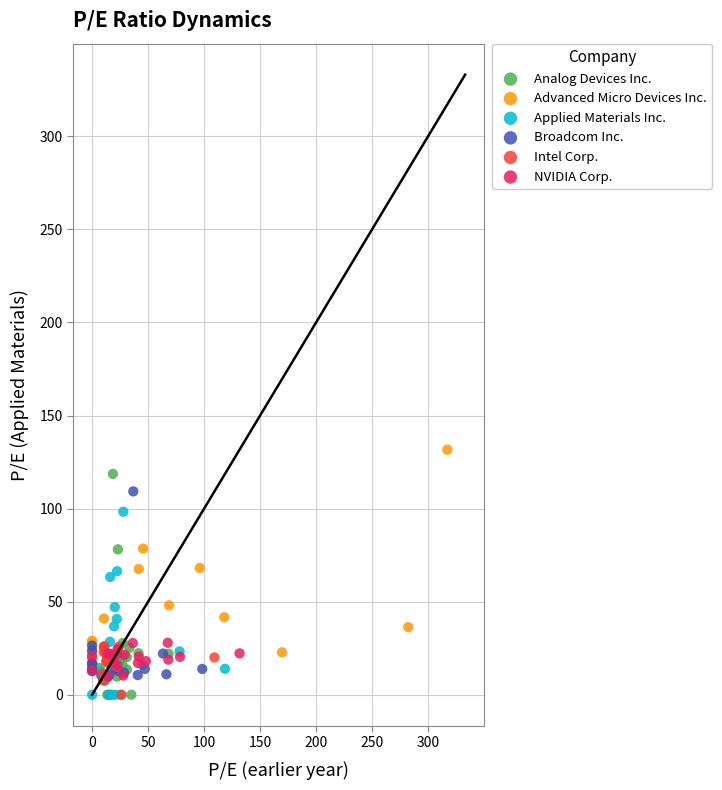

Which series contains the highest Y value?

Advanced Micro Devices Inc.